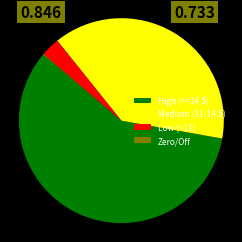

Is the sum of Medium (11-14.5) and Low (<11) greater than half?

No